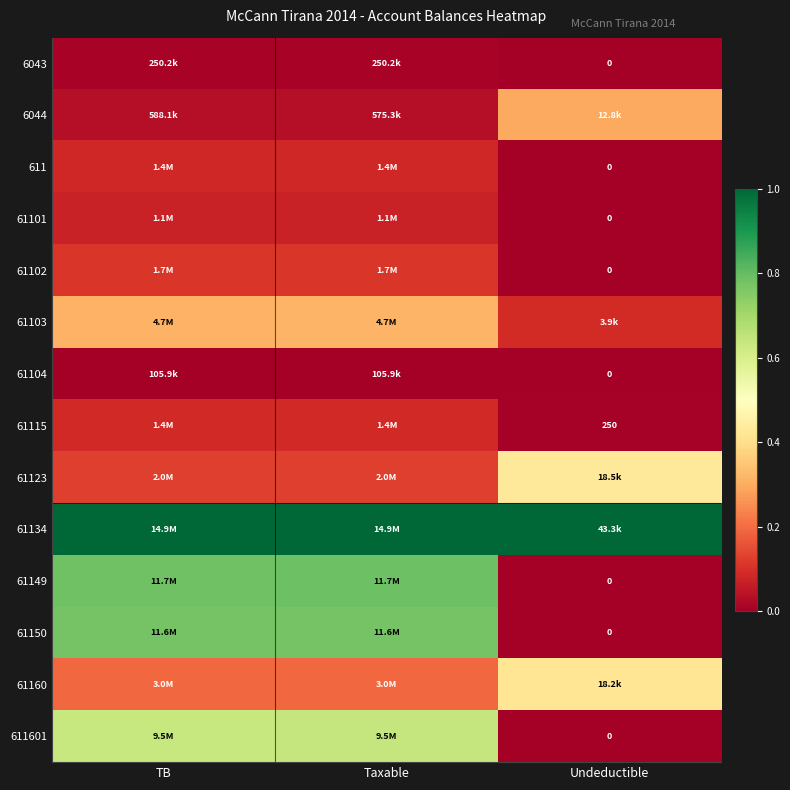

At how many categories does at least one series exceed 0?

3